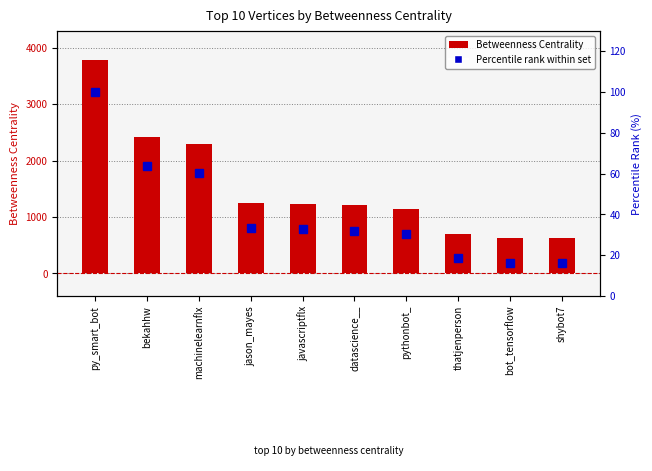

Reading left to right, transcribe all the data shown in this chart.

Betweenness Centrality: 3782.0	2413.0	2289.7	1258.0	1238.0	1209.7	1144.7	699.0	620.0	620.0
Percentile rank within set: 100.0	63.8	60.5	33.3	32.7	32.0	30.3	18.5	16.4	16.4